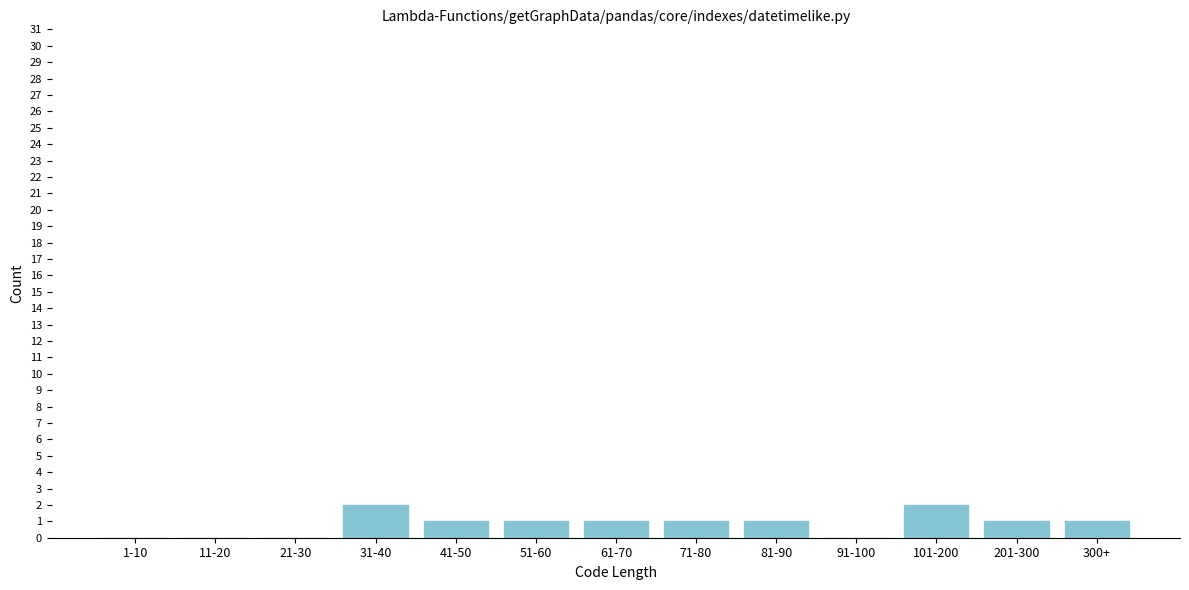

Reading right to left, extract all data points from this chart.

300+=1	201-300=1	101-200=2	91-100=0	81-90=1	71-80=1	61-70=1	51-60=1	41-50=1	31-40=2	21-30=0	11-20=0	1-10=0